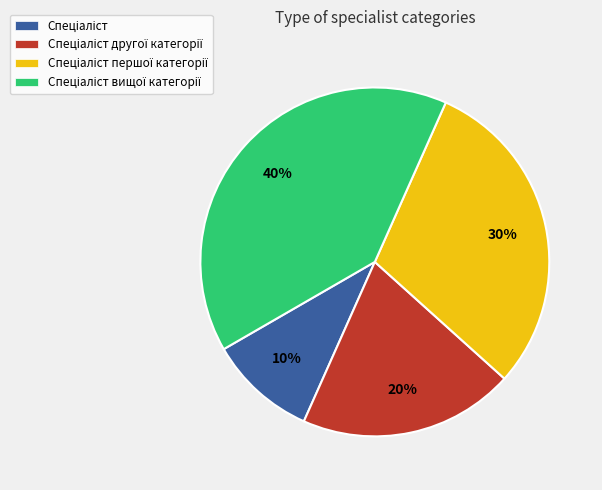

To the nearest percent, what is the average slice percentage?

25%